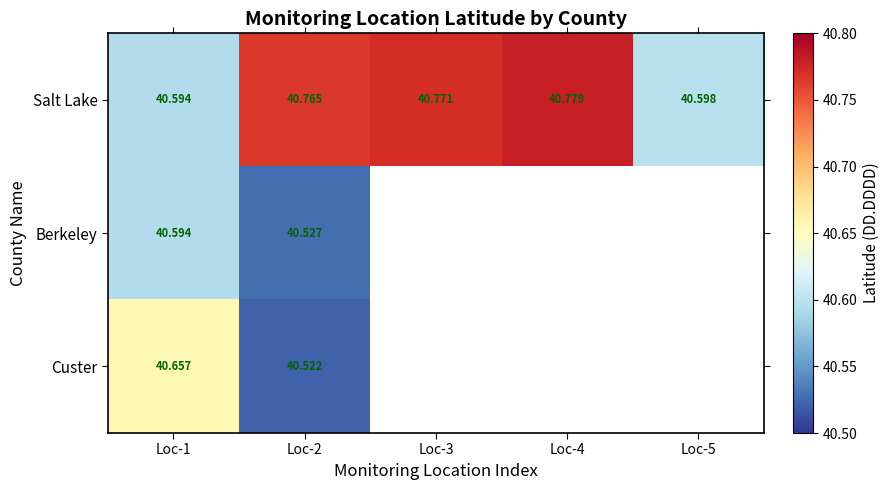

At Loc-2, list the series in order from largest to smallest.

Salt Lake, Berkeley, Custer